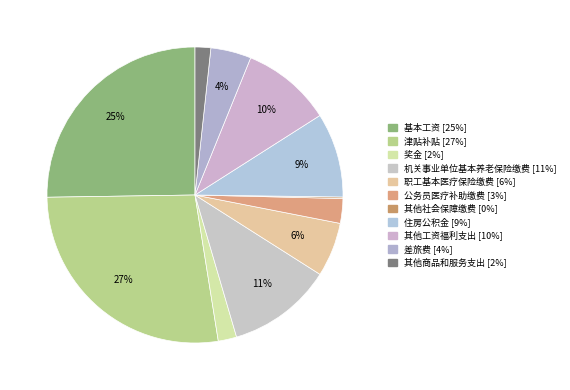

What is the change in value from 基本工资 to 住房公积金?

-1029750.7